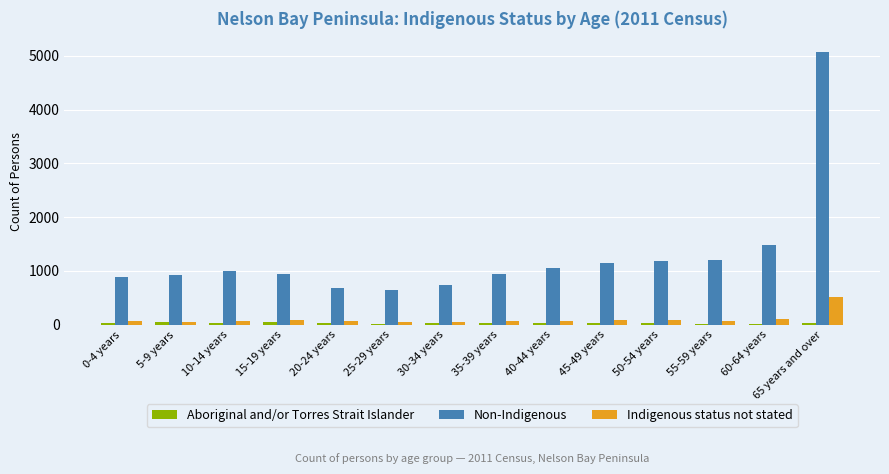

Which series has the largest total across all categories?

Non-Indigenous